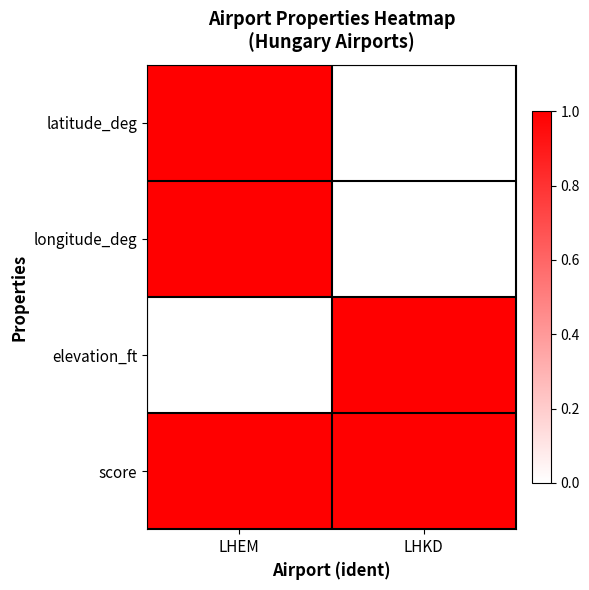

Which series has the largest total across all categories?

score